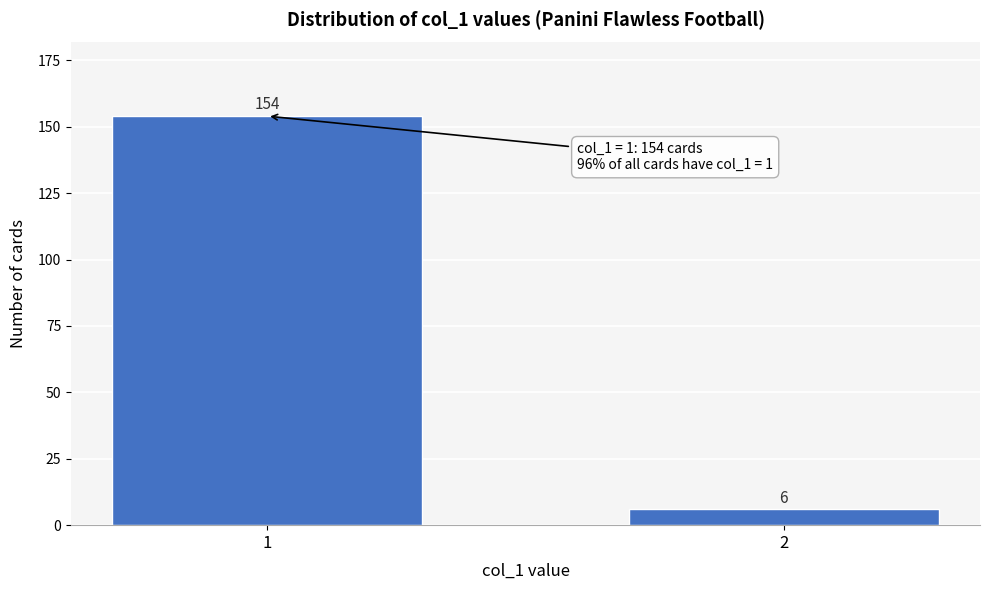

Reading right to left, what are all the values shown in this chart?

6	154